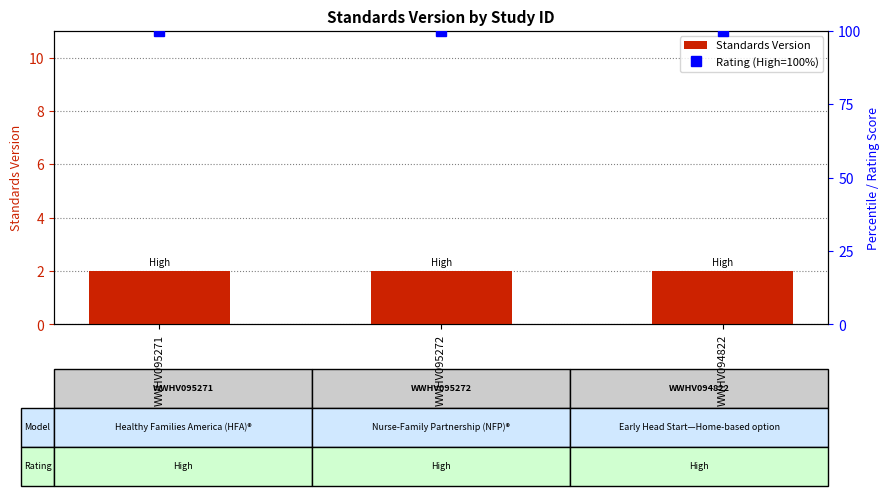

What is the value of the Rating (High=100%) bar at the 1st from the left?

100